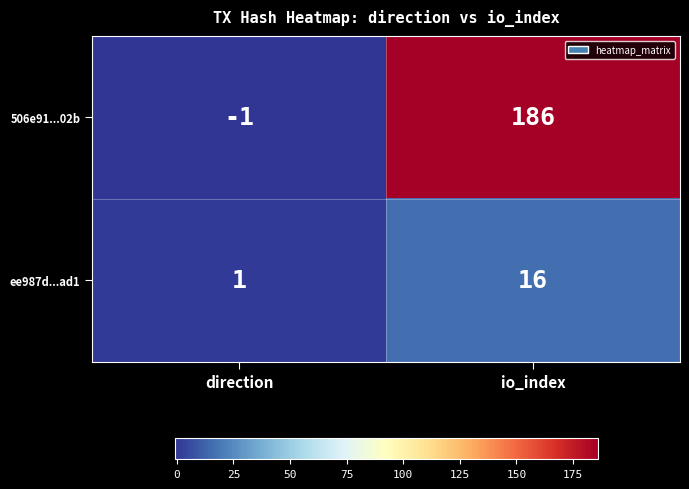

The ee987d...ad1 series shows 0 at direction. True or false?

False